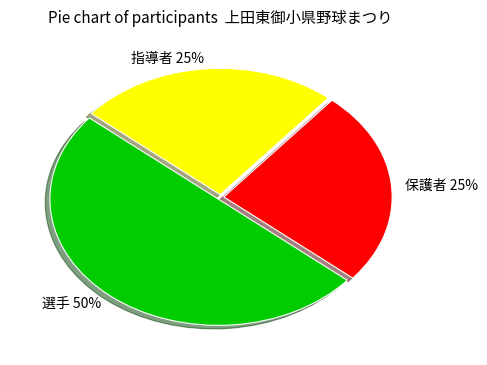

How many segments does this pie chart have?

3